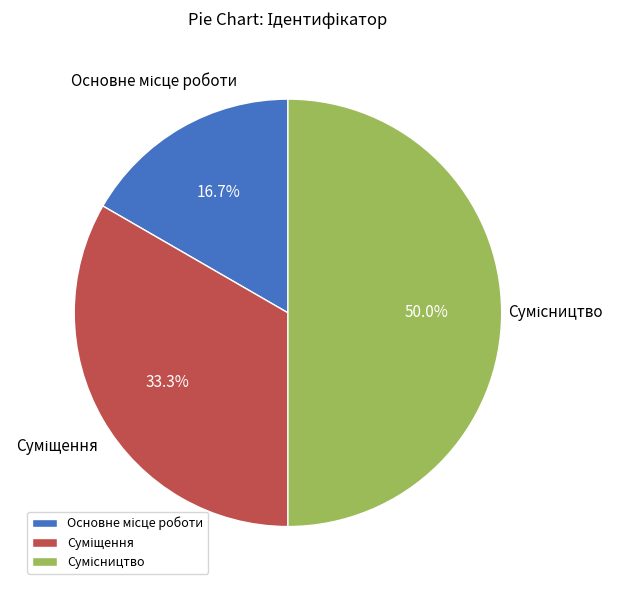

Which has a higher value, Сумісництво or Суміщення?

Сумісництво